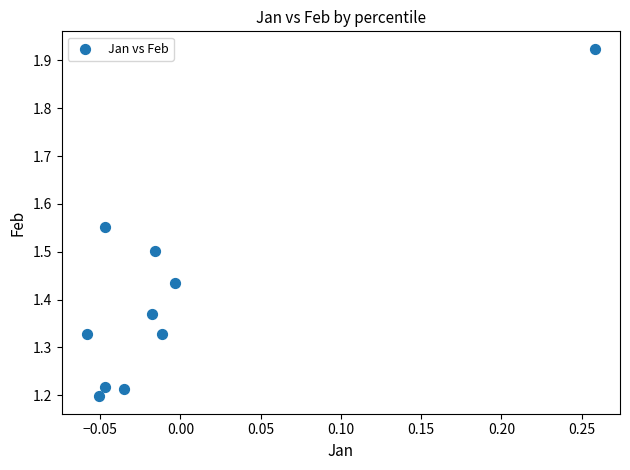

What is the range of X values (max minus min)?

0.3